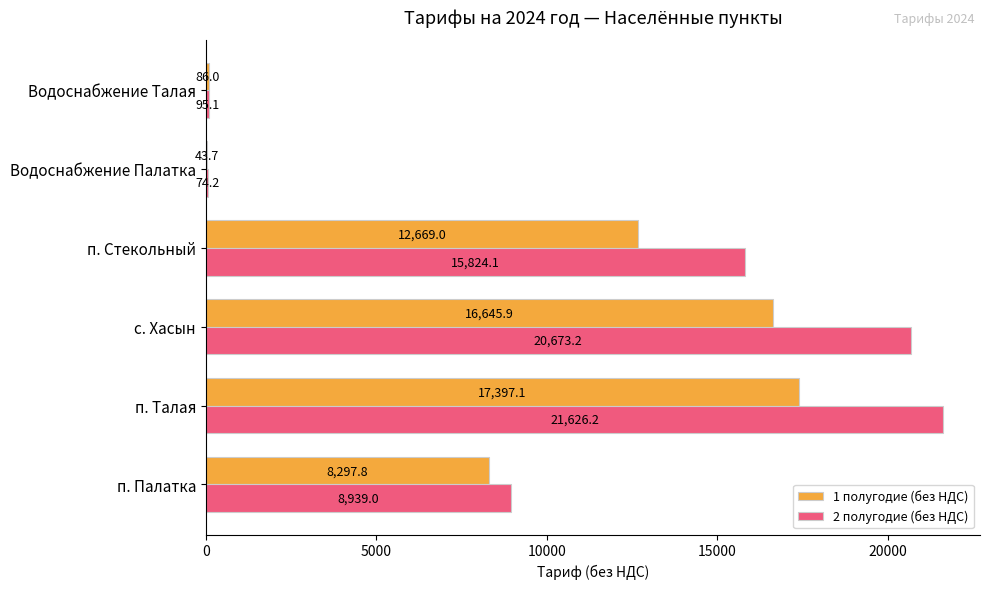

Which series changed the most between с. Хасын and Водоснабжение Палатка?

2 полугодие (без НДС)